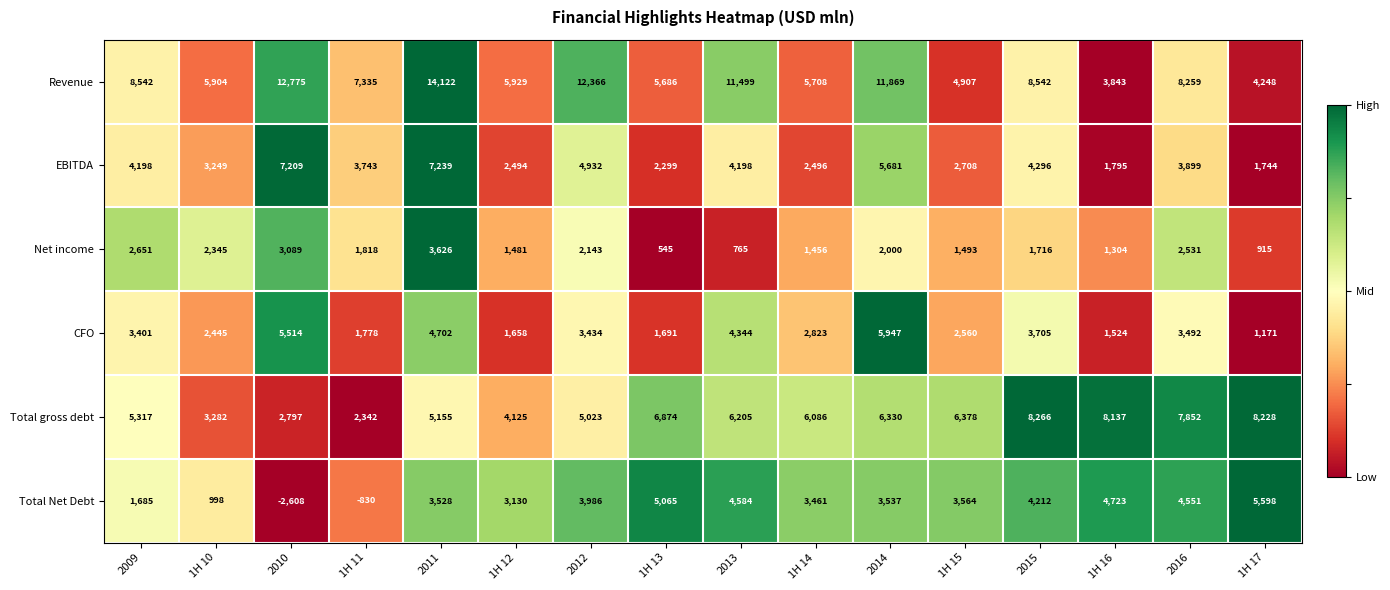

What is the sum of the Total gross debt values at 1H 12 and 2014?

10455